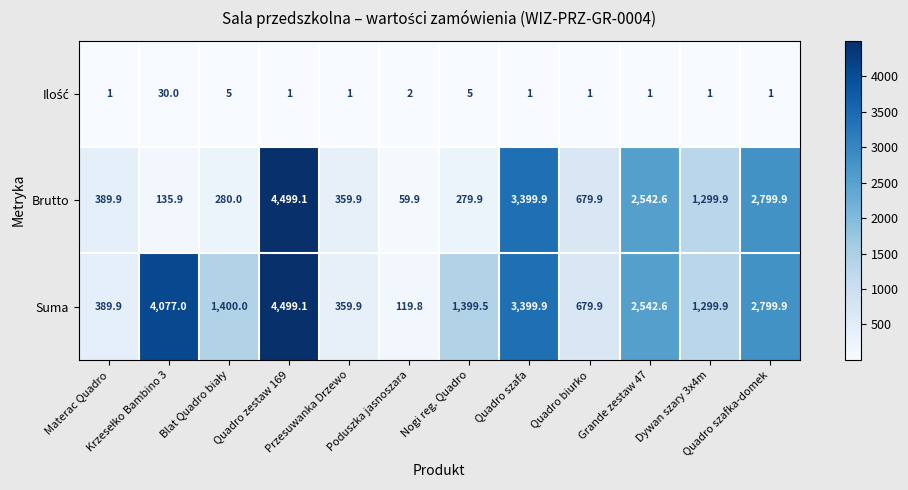

Rank the categories by Ilość value from highest to lowest.

Krzesełko Bambino 3, Blat Quadro biały, Nogi reg. Quadro, Poduszka jasnoszara, Materac Quadro, Quadro zestaw 169, Przesuwanka Drzewo, Quadro szafa, Quadro biurko, Grande zestaw 47, Dywan szary 3x4m, Quadro szafka-domek